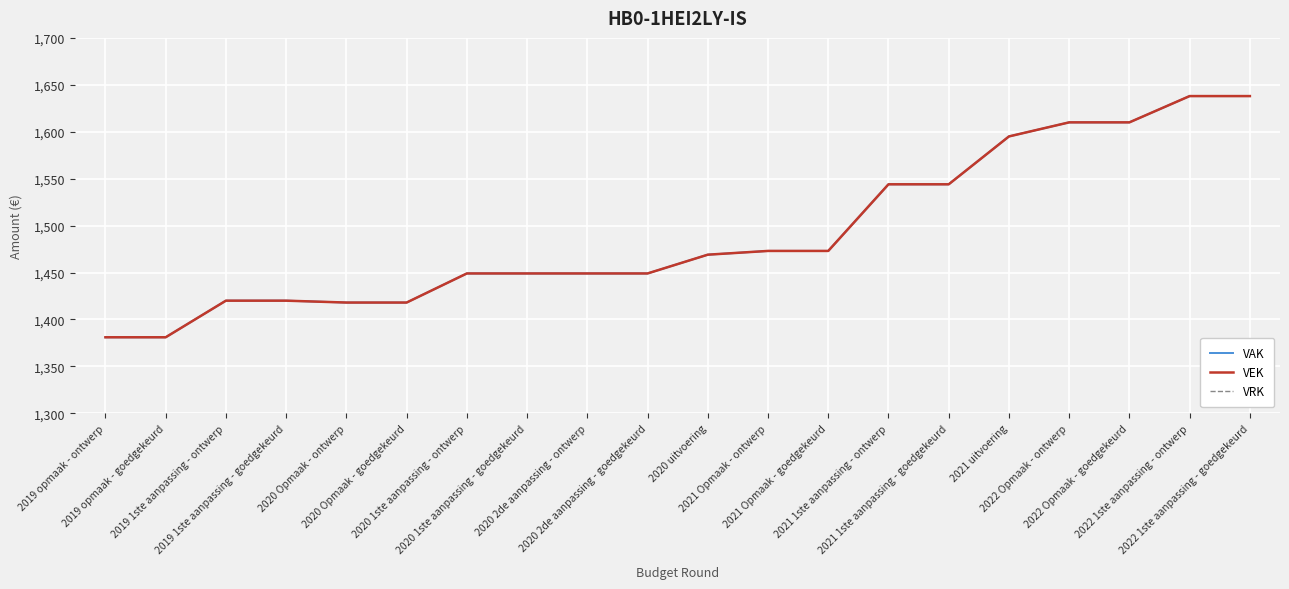

True or false: VRK and VEK intersect in this chart.

False